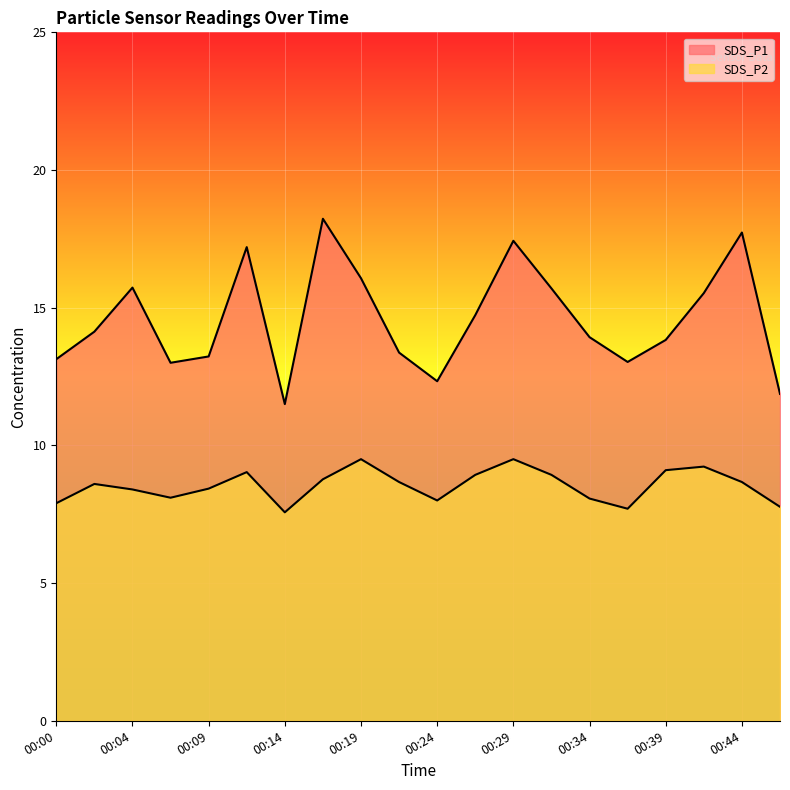

What is the total value across all series at 00:19?

25.6